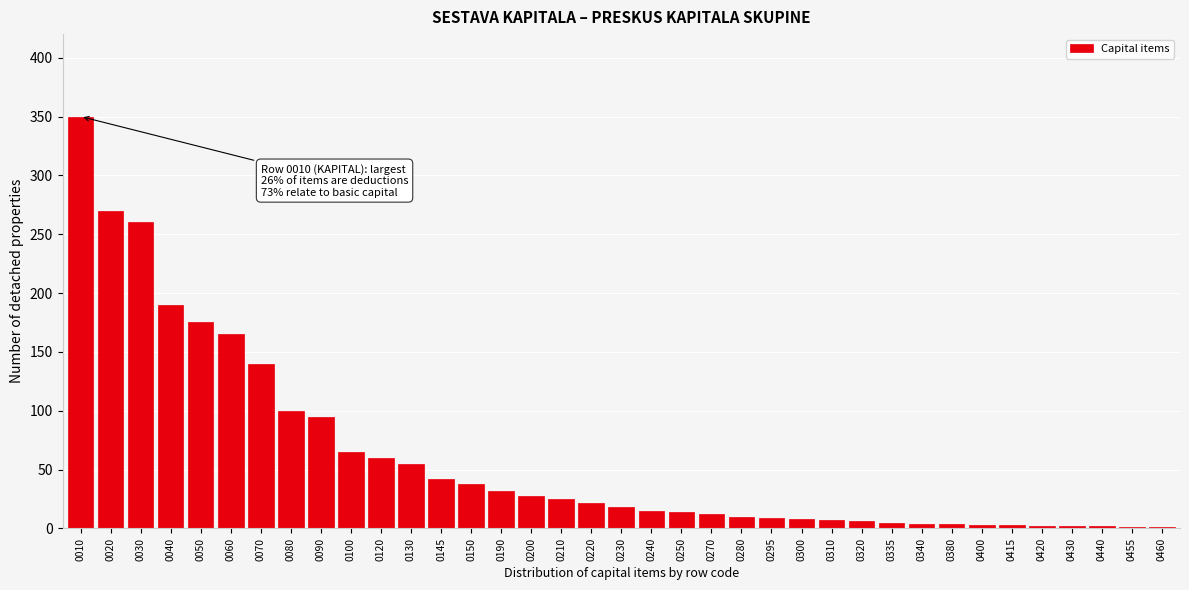

The chart shows a value of 13 at 0130. True or false?

False